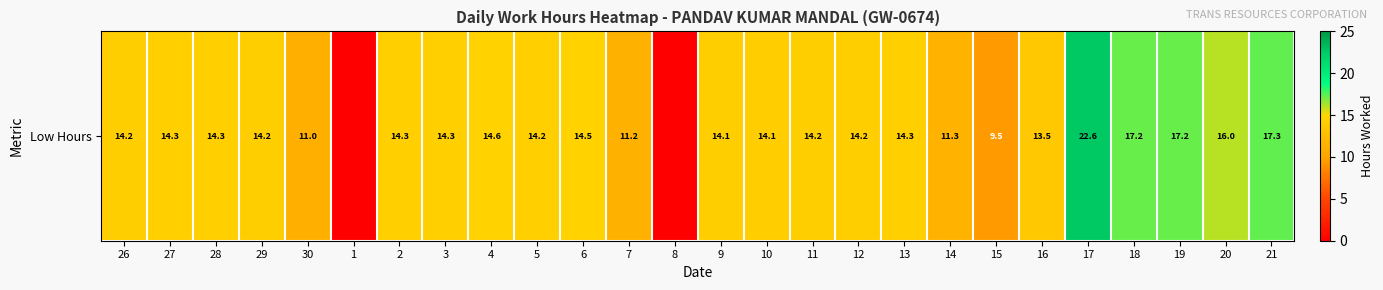

What is the average value?

13.3